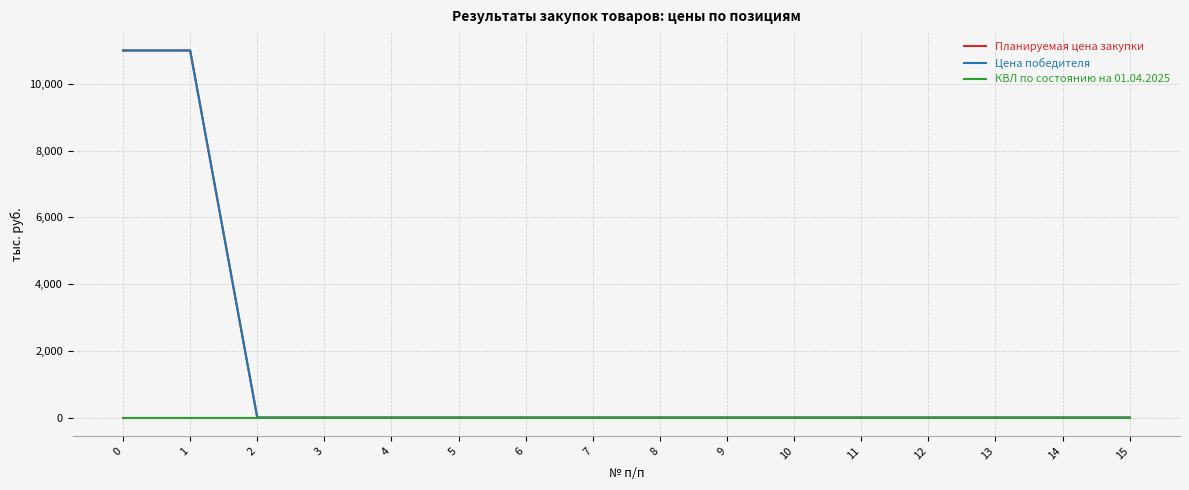

True or false: Цена победителя has a value of 0 at 15.

True